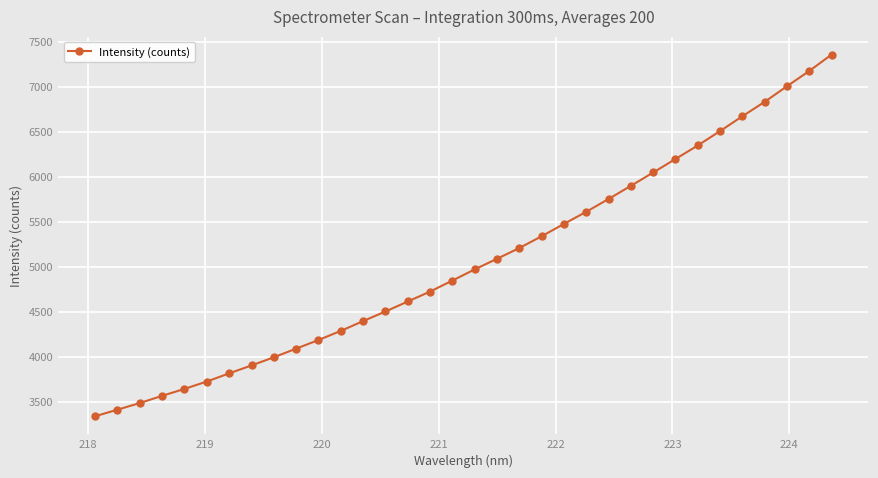

What is the value of the 15th point from the left?

4613.1